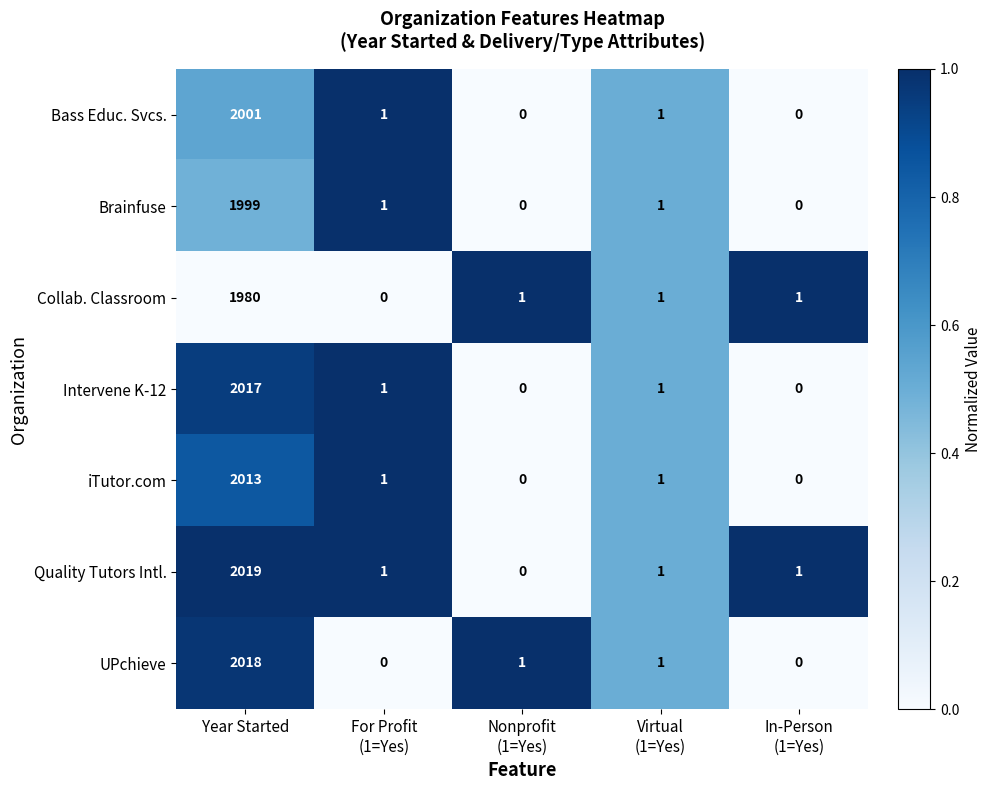

Where does the UPchieve series first go above 1?

Year Started